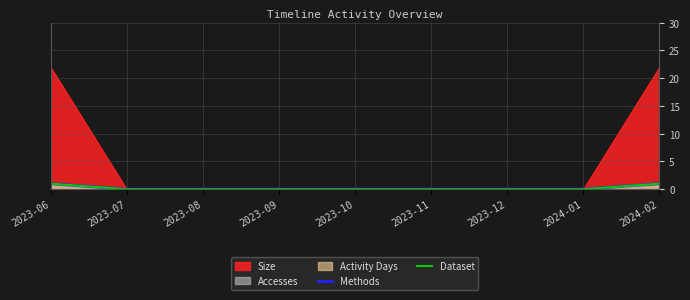

What is the value of the Methods point at the 1st from the left?

1